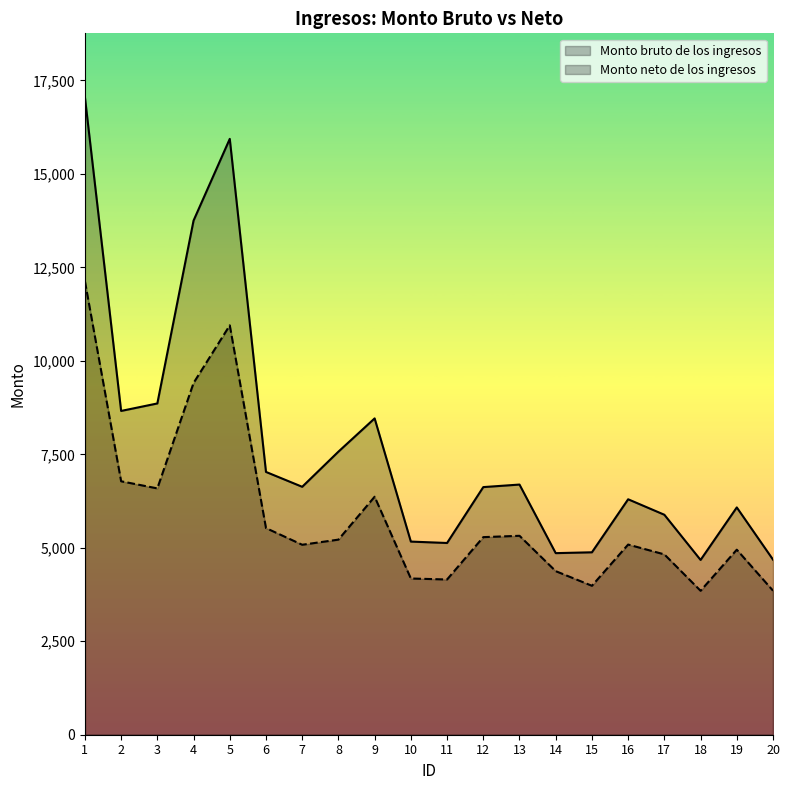

Which series has the largest total across all categories?

Monto bruto de los ingresos